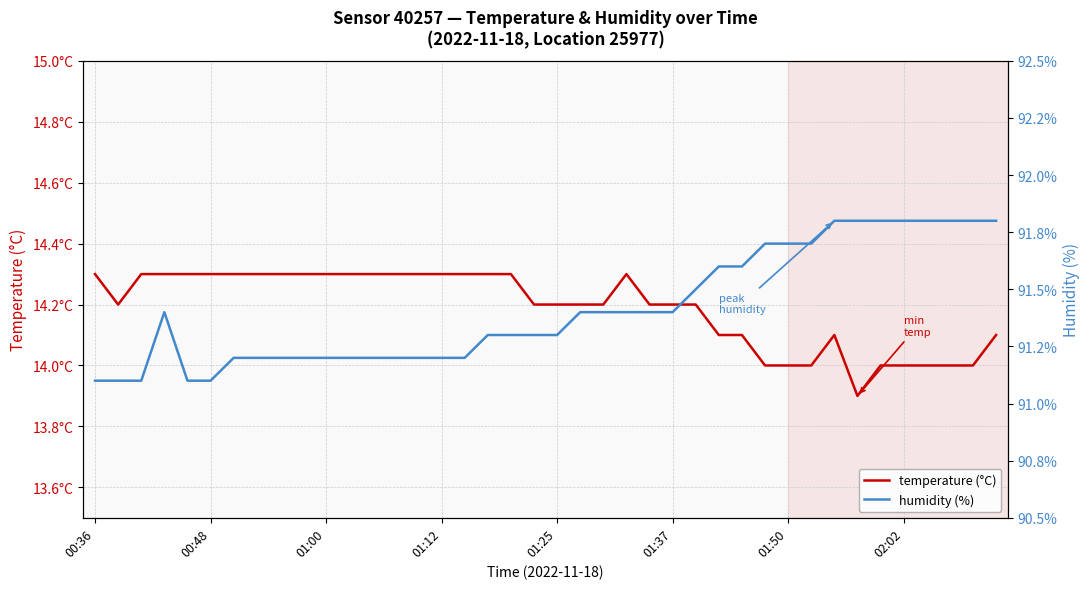

How many temperature (°C) values are between 14 and 15?

39